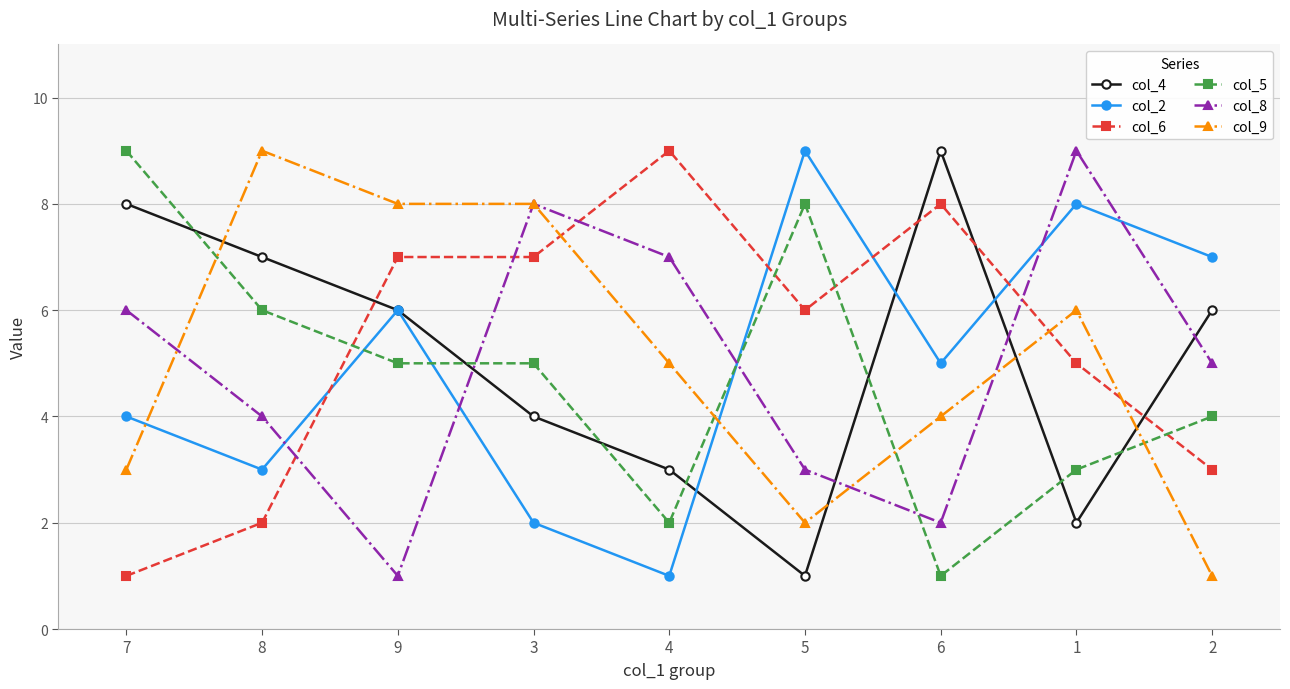

What is the sum of the col_5 values at 4 and 6?

3